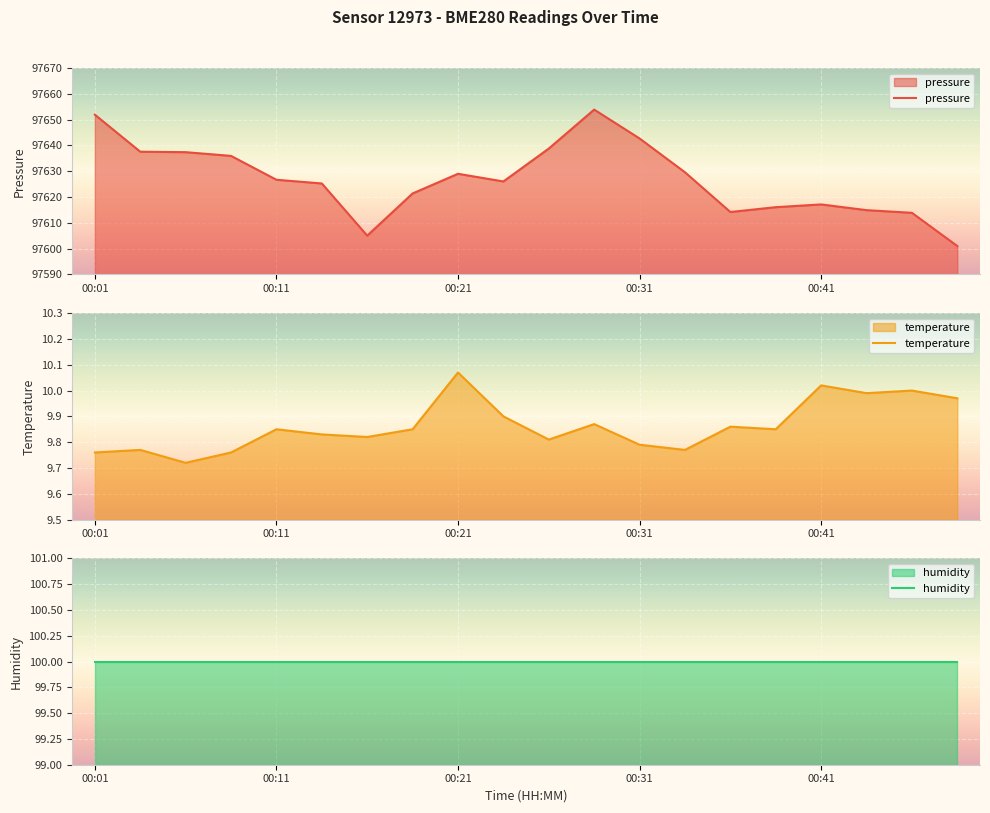

What are all the series names shown in the legend?

pressure, temperature, humidity